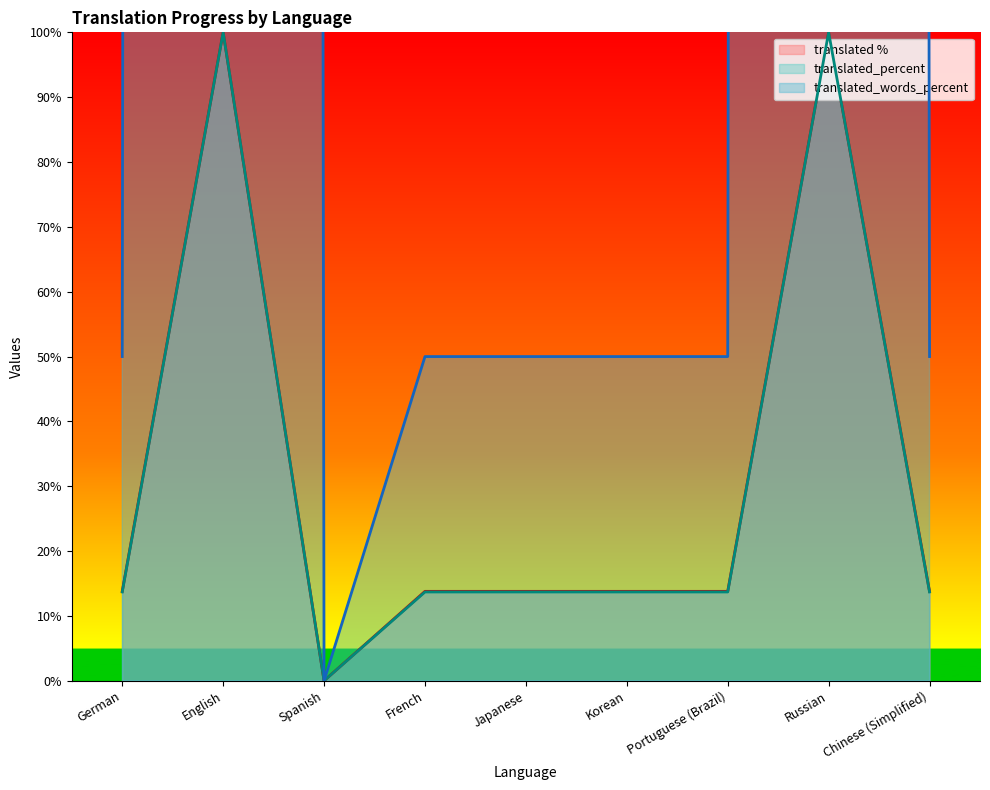

At which label is translated_words_percent closest to 5000?

German